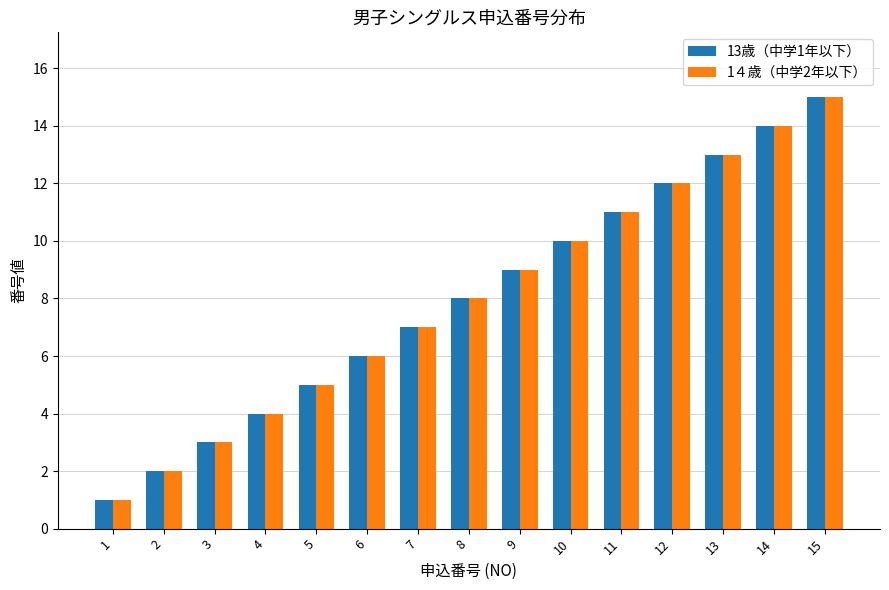

Is the value of 13歳（中学1年以下） at 4 greater than the value of 1４歳（中学2年以下） at 10?

No